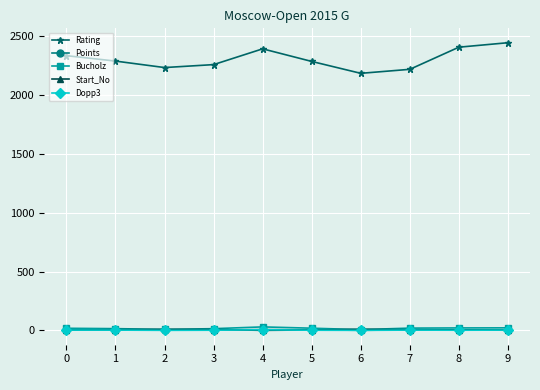

What is the difference between the highest and lowest values at 2?

2232.0